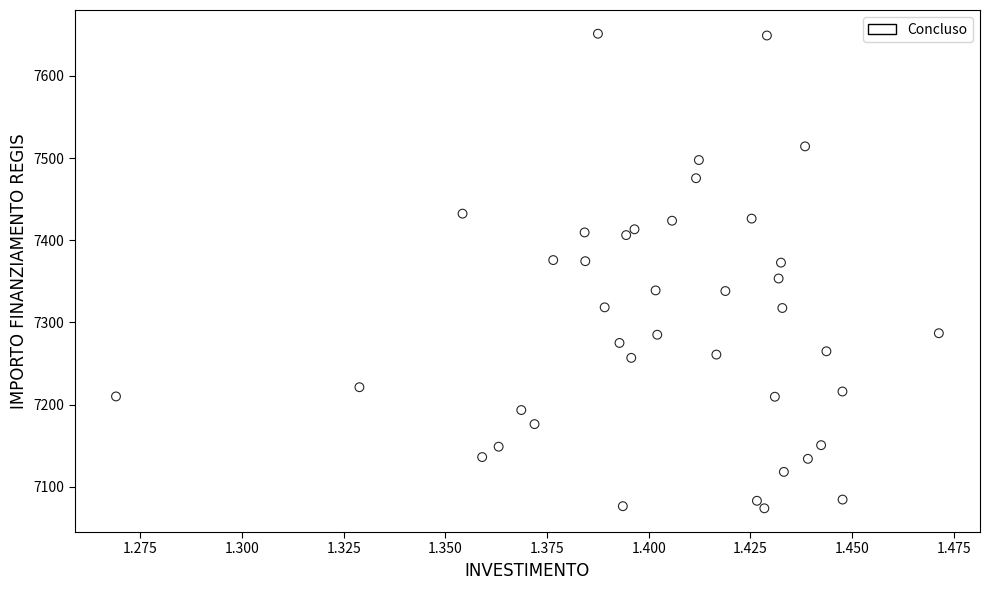

What is the range of Y values (max minus min)?

577.5